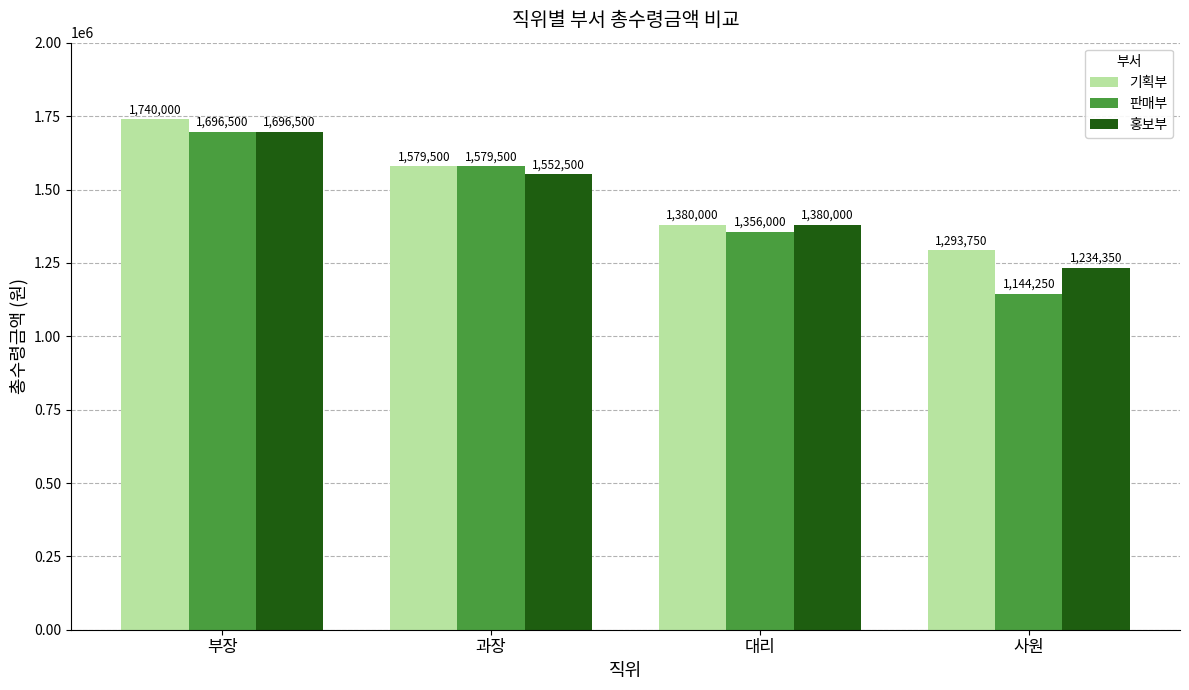

True or false: 홍보부 has a value of 1552500 at 과장.

True